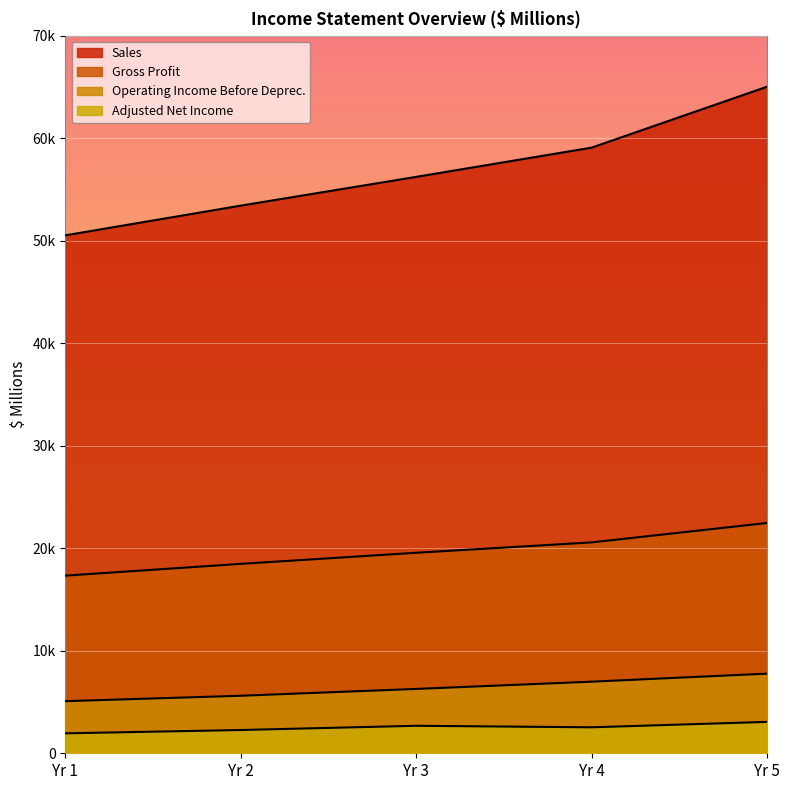

Which series has the largest total across all categories?

Sales